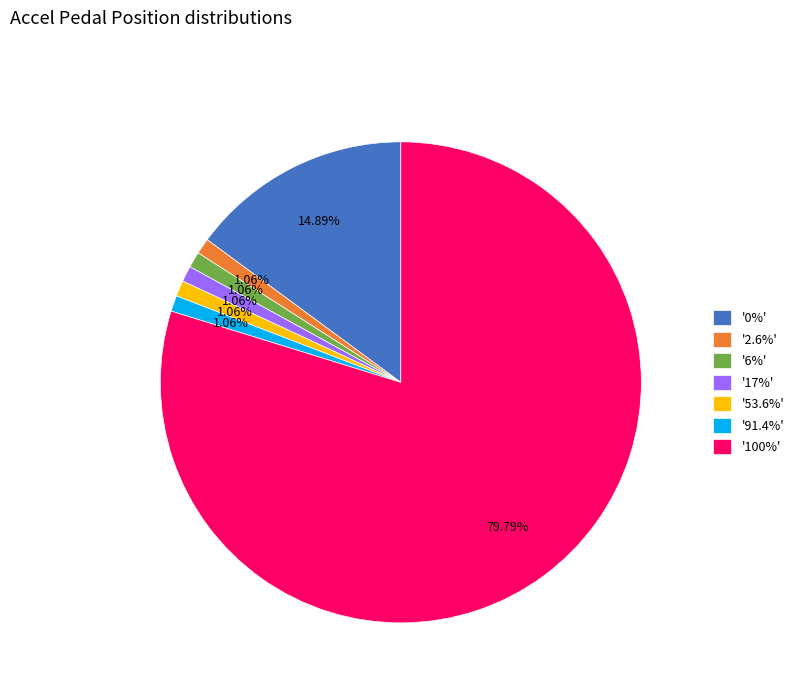

Approximately how many times larger is the value at '53.6%' compared to '6%'?

1.0